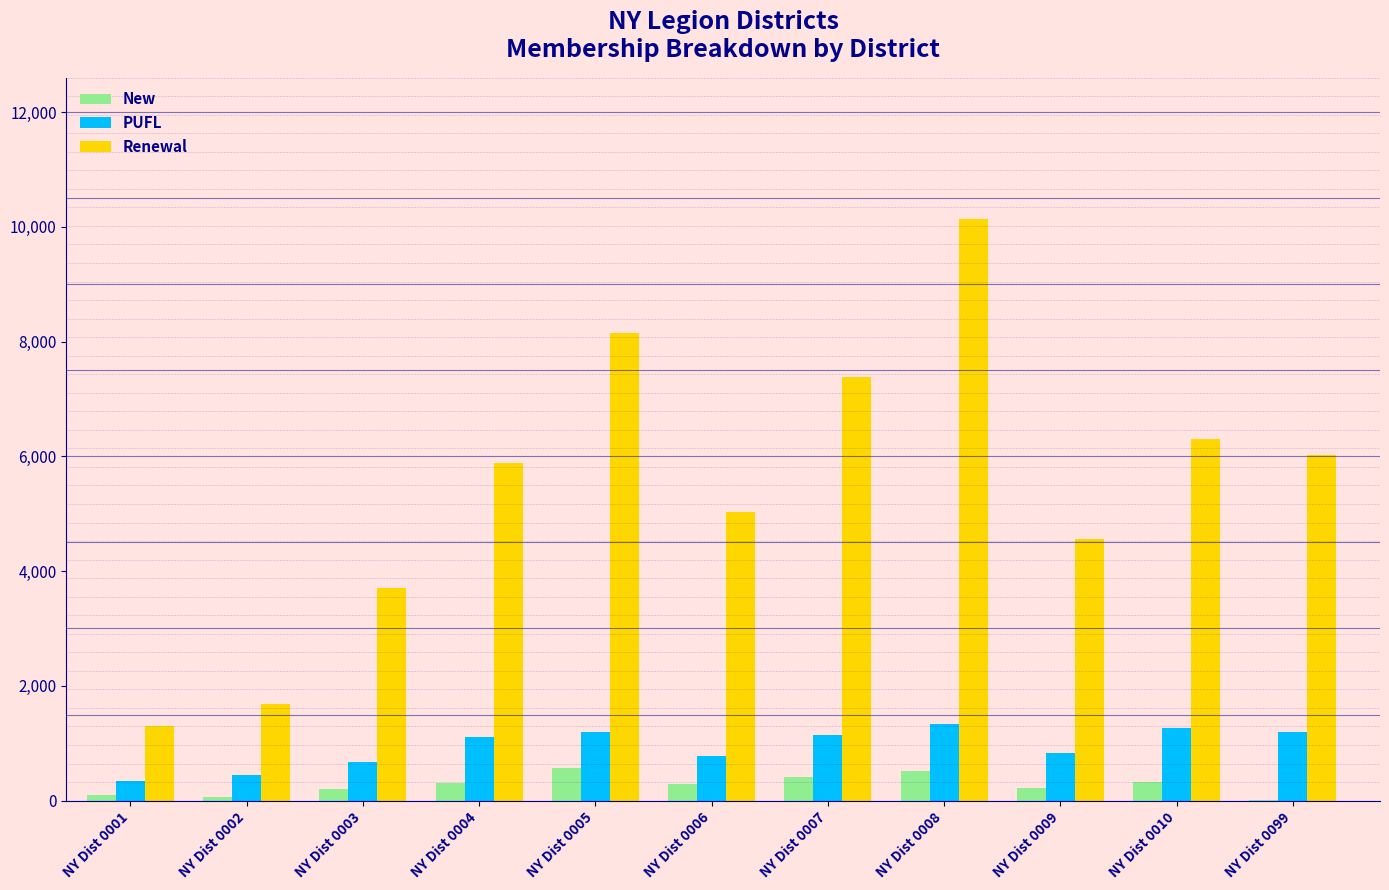

True or false: New has a value of 510 at NY Dist 0008.

True